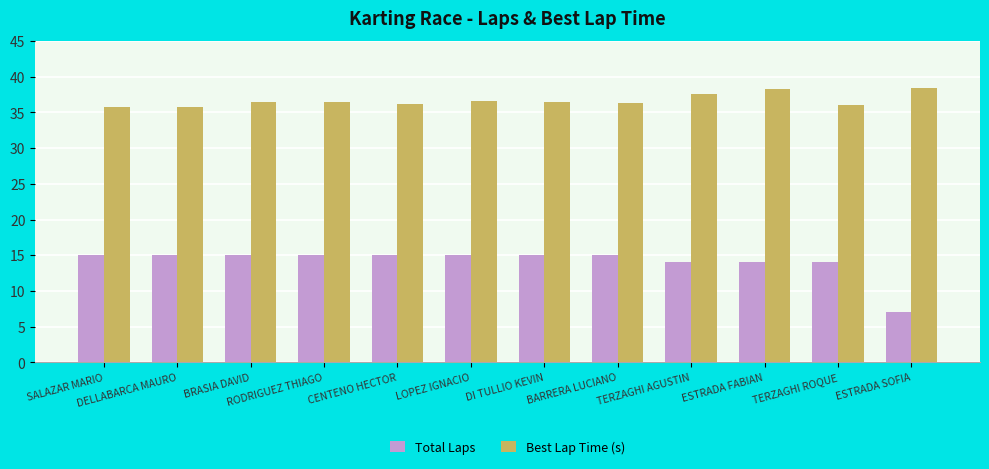

What is the label of the 3rd bar from the left?

BRASIA DAVID